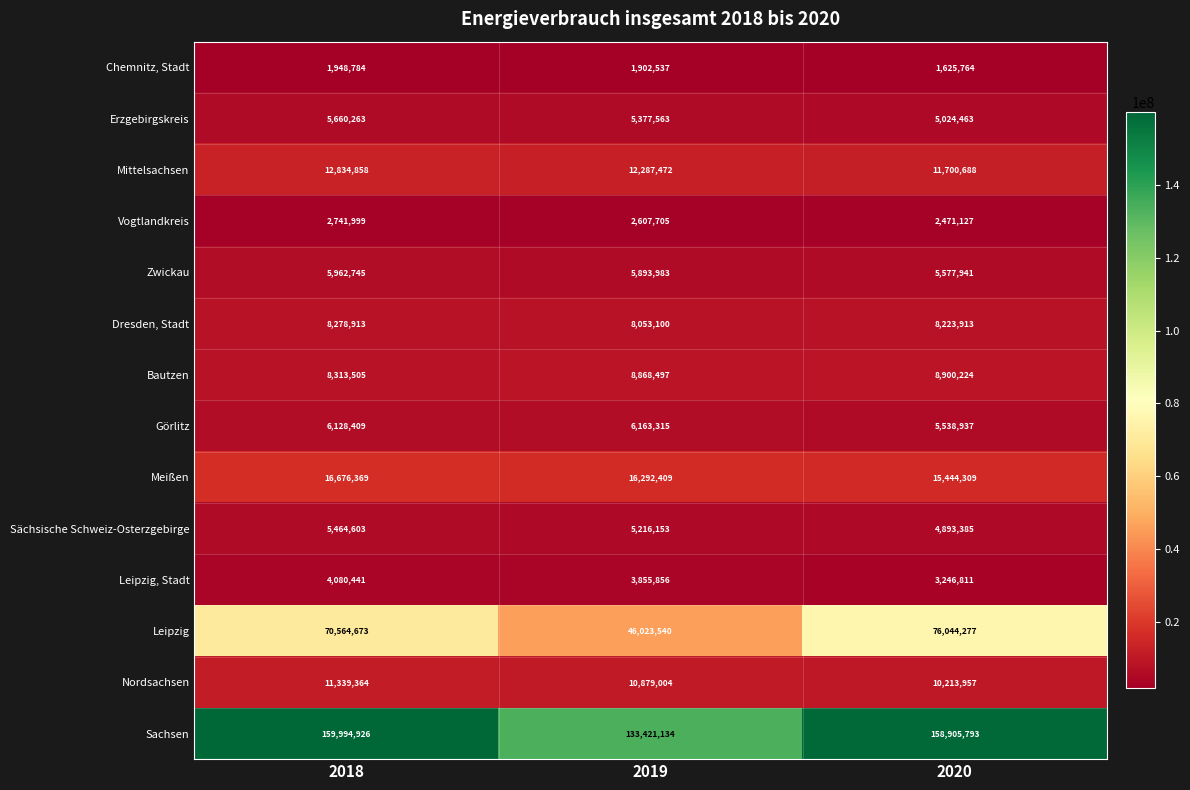

At which category does the chart reach its peak across all series?

2018